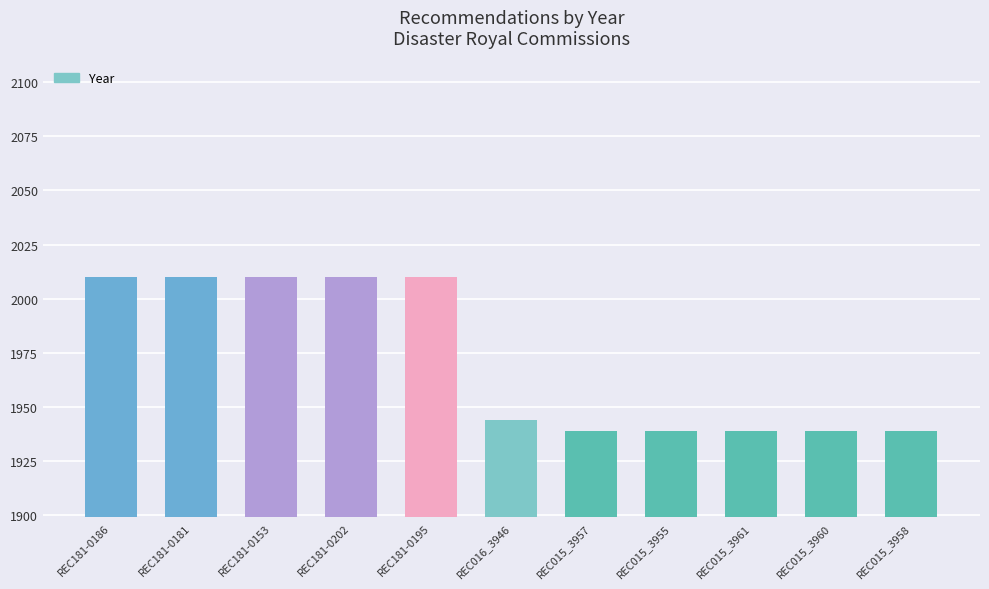

Which has a higher value, REC181-0195 or REC015_3961?

REC181-0195